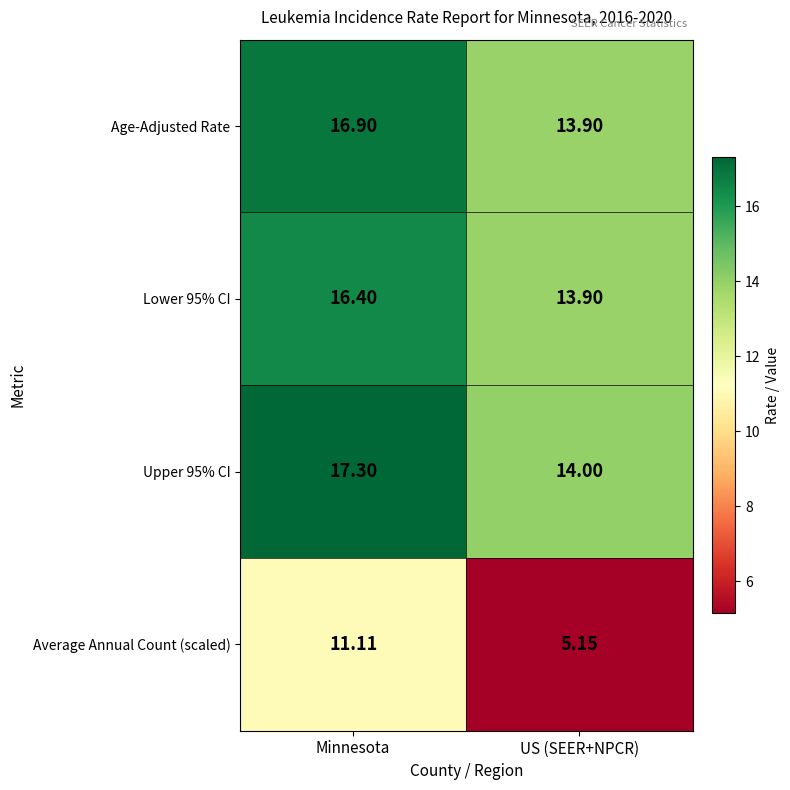

At which label is Average Annual Count (scaled) closest to 8?

US (SEER+NPCR)